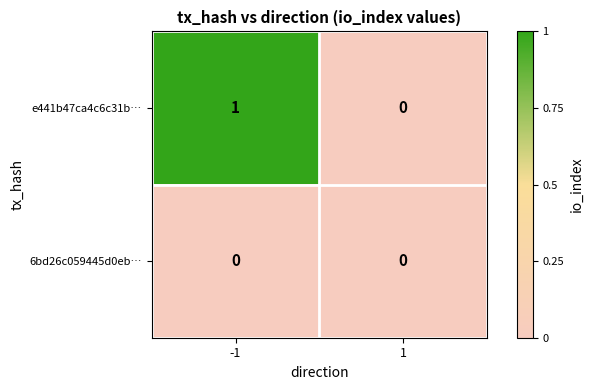

The 6bd26c059445d0eb… series shows 0 at -1. True or false?

True